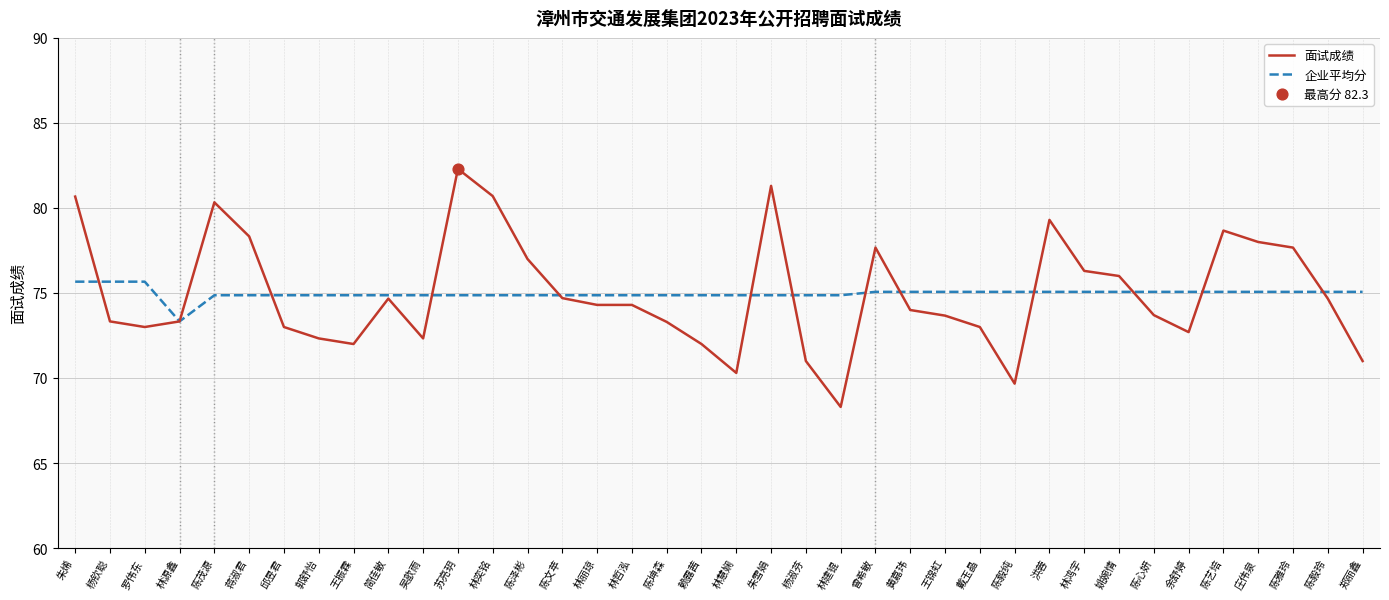

What is the difference between the highest and lowest values at 王锦虹?

1.4